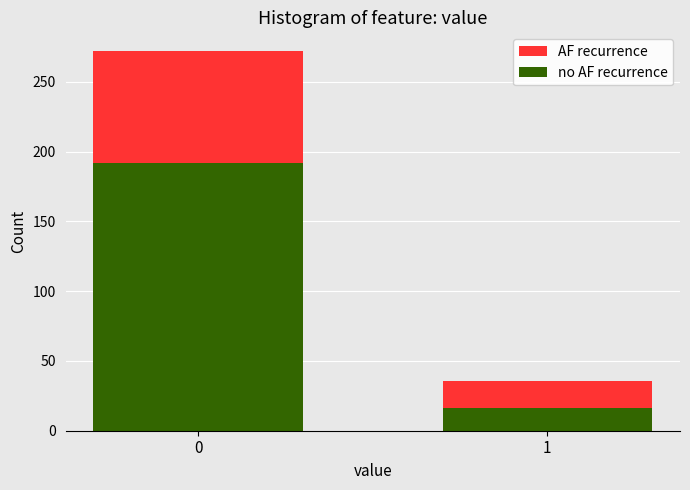

What is the total value across all series at 1?

36